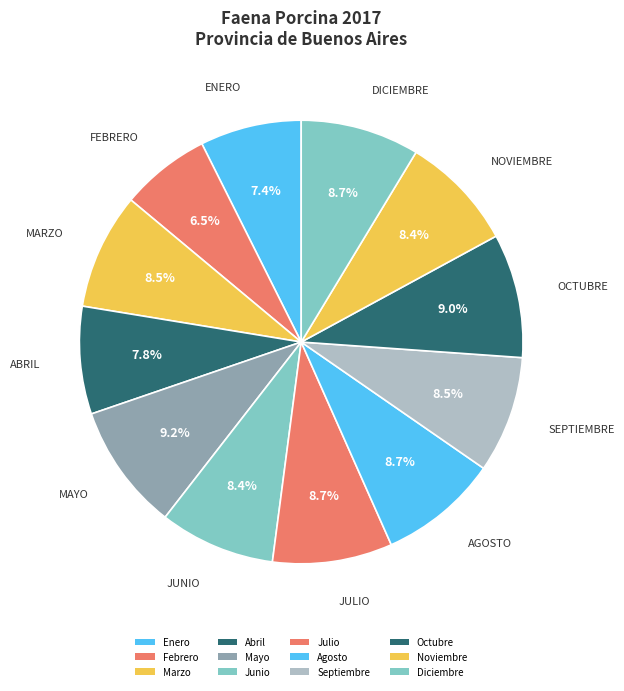

Does Junio represent more than half of the total?

No